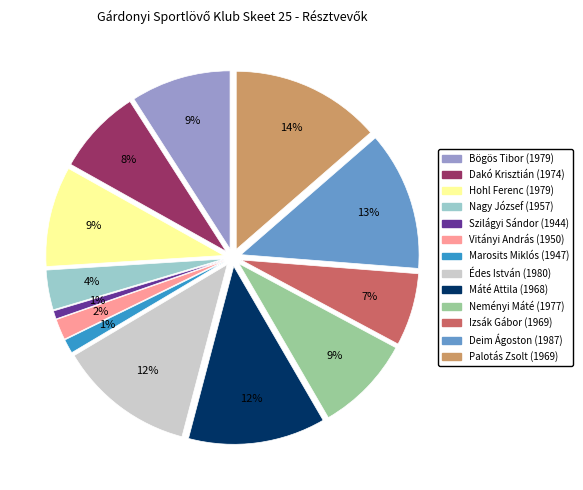

What percentage is NOT represented by 1980?

87.6%